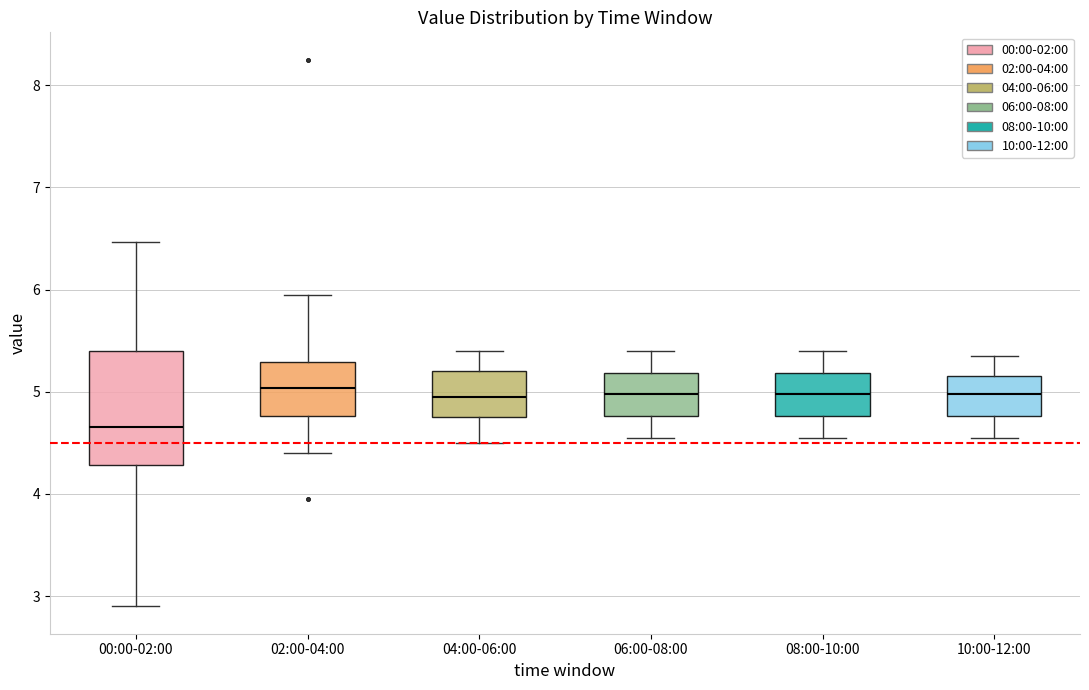

Reading left to right, read every box against the y-axis: the position of its median line, the range the box covers, and the ends of its whiskers. The values are not printed on the chart, so give them approximately, as read against the axis.

00:00-02:00: median 4.7, box 4.3 to 5.4, whiskers 2.9 to 6.5
02:00-04:00: median 5.0, box 4.8 to 5.3, whiskers 4.4 to 6.0
04:00-06:00: median 5.0, box 4.8 to 5.2, whiskers 4.5 to 5.4
06:00-08:00: median 5.0, box 4.8 to 5.2, whiskers 4.6 to 5.4
08:00-10:00: median 5.0, box 4.8 to 5.2, whiskers 4.6 to 5.4
10:00-12:00: median 5.0, box 4.8 to 5.2, whiskers 4.6 to 5.4